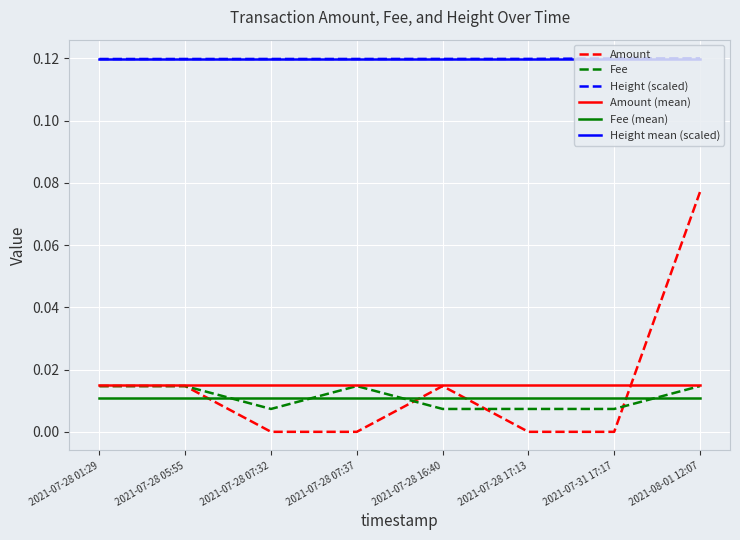

Between 2021-07-28 16:40 and 2021-08-01 12:07, which series saw the biggest shift?

Amount